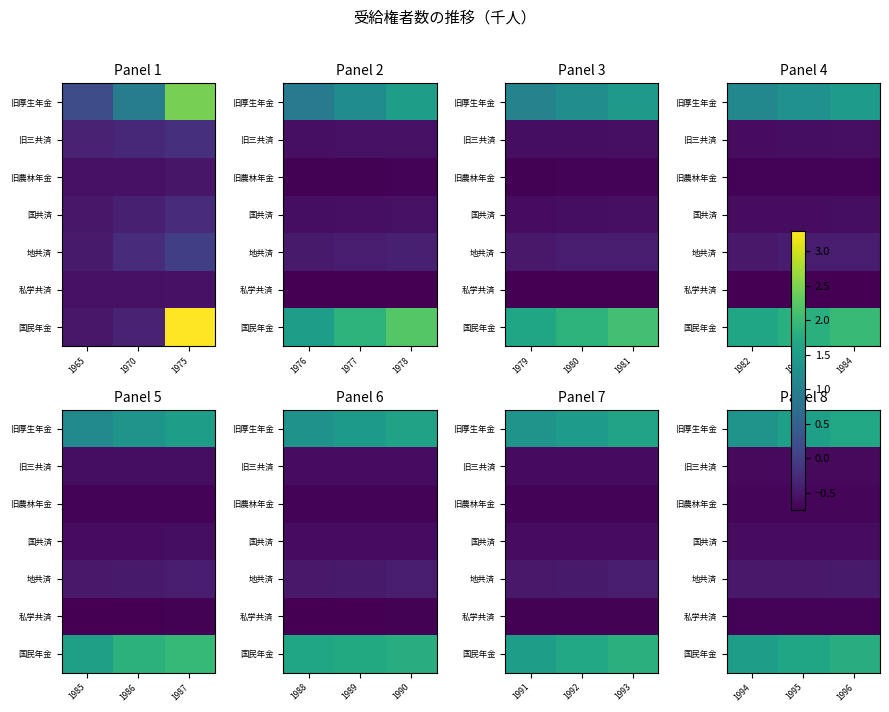

What is the minimum value shown in the chart?

-0.7